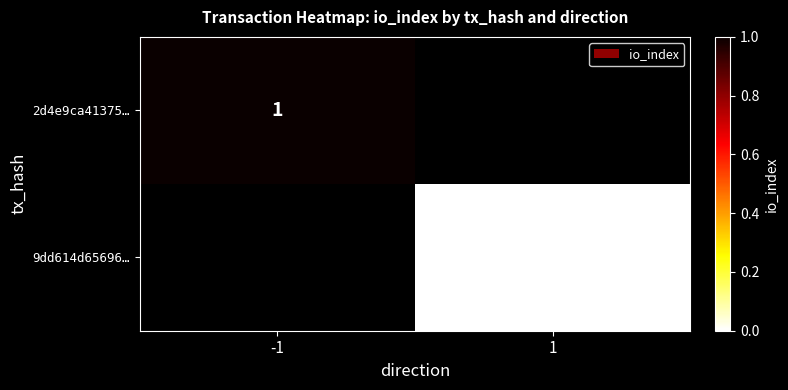

List the series in order of their overall mean, lowest first.

2d4e9ca41375…, 9dd614d65696…